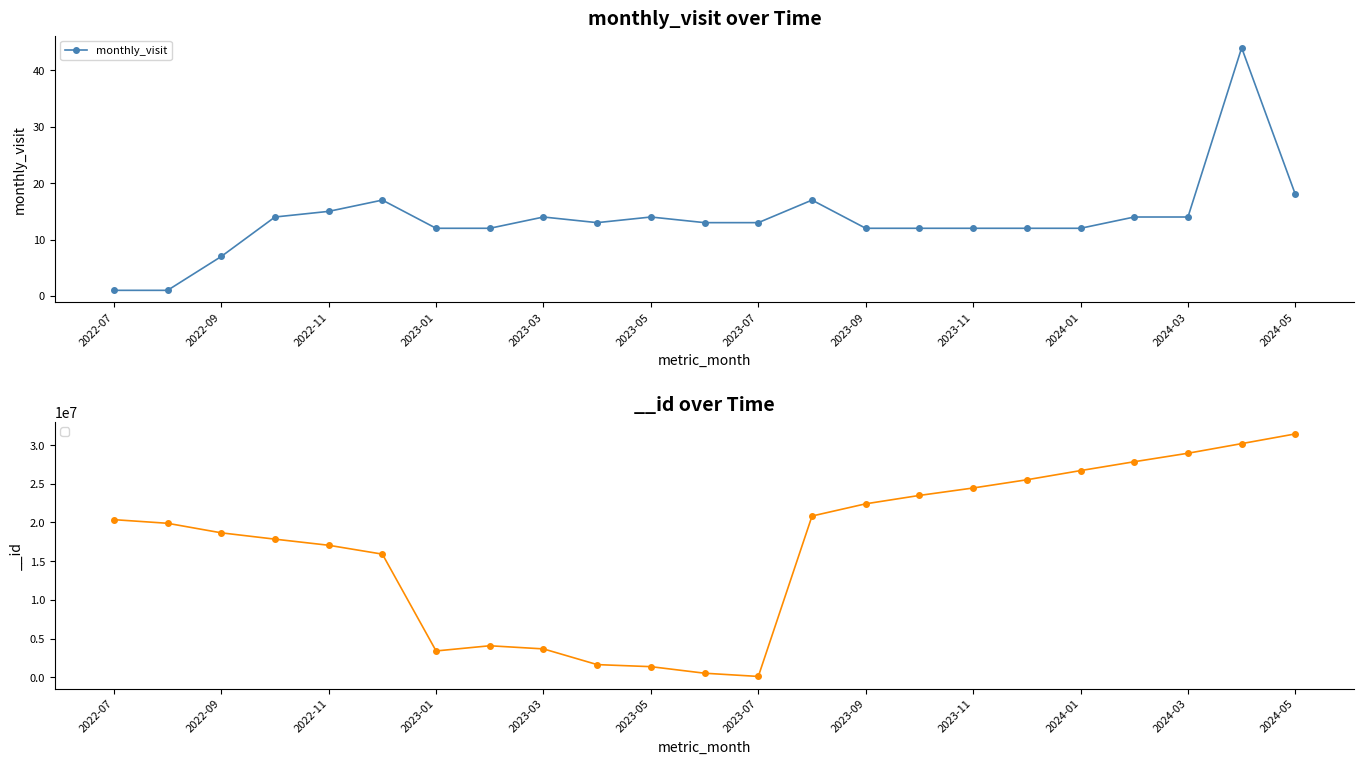

How many series are shown in this chart?

1